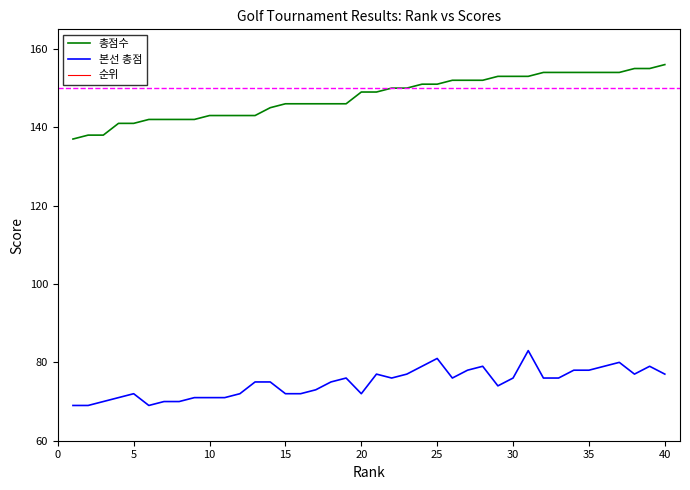

True or false: 본선 총점 and 순위 intersect in this chart.

False